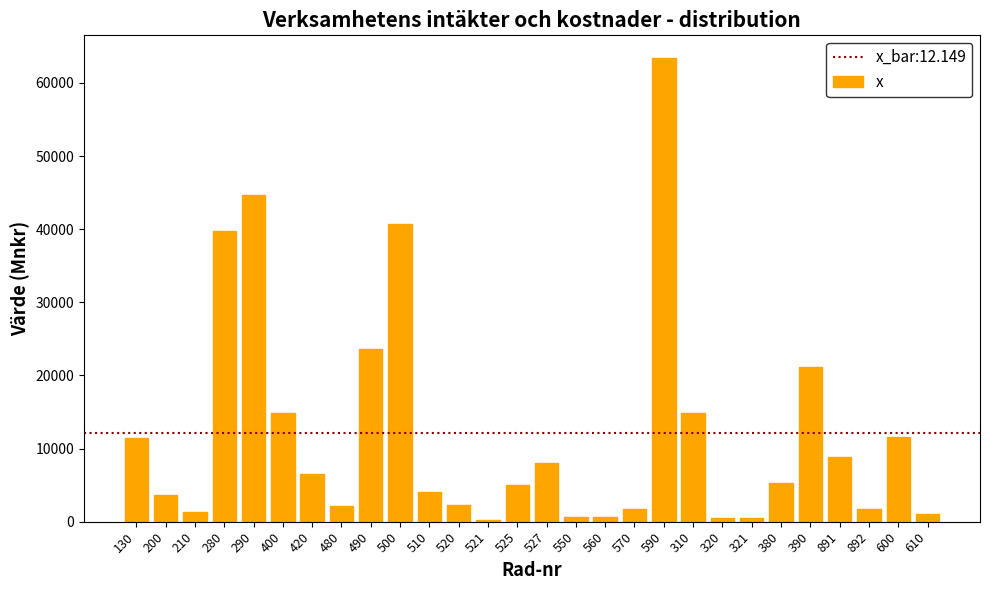

The value at 500 is 21887.6. True or false?

False